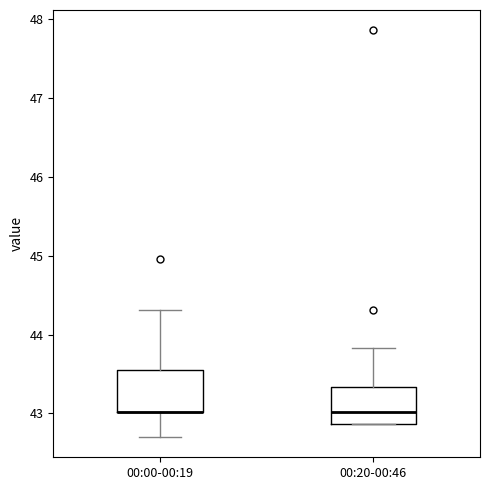

Reading left to right, transcribe this box plot: for each box, give where its median line is, the range the box spans, and where its two whiskers end, as read against the y-axis. The values are not printed on the chart, so give them approximately, as read against the axis.

00:00-00:19: median 43.0 (drawn on the box's lower edge), box 43.0 to 43.6, whiskers 42.7 to 44.3
00:20-00:46: median 43.0, box 42.9 to 43.3, whiskers 42.9 to 43.8